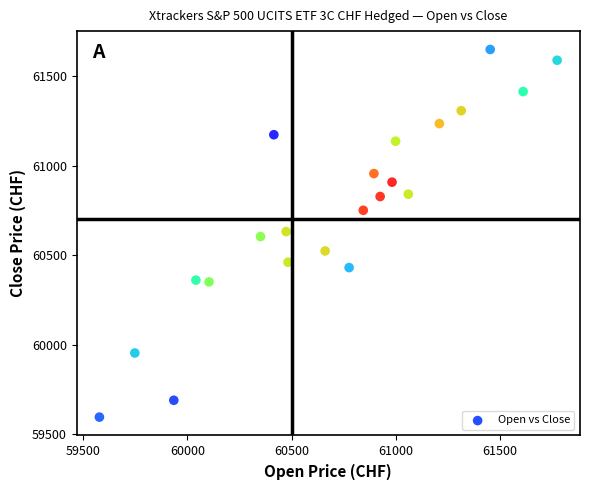

What is the range of X values (max minus min)?

2196